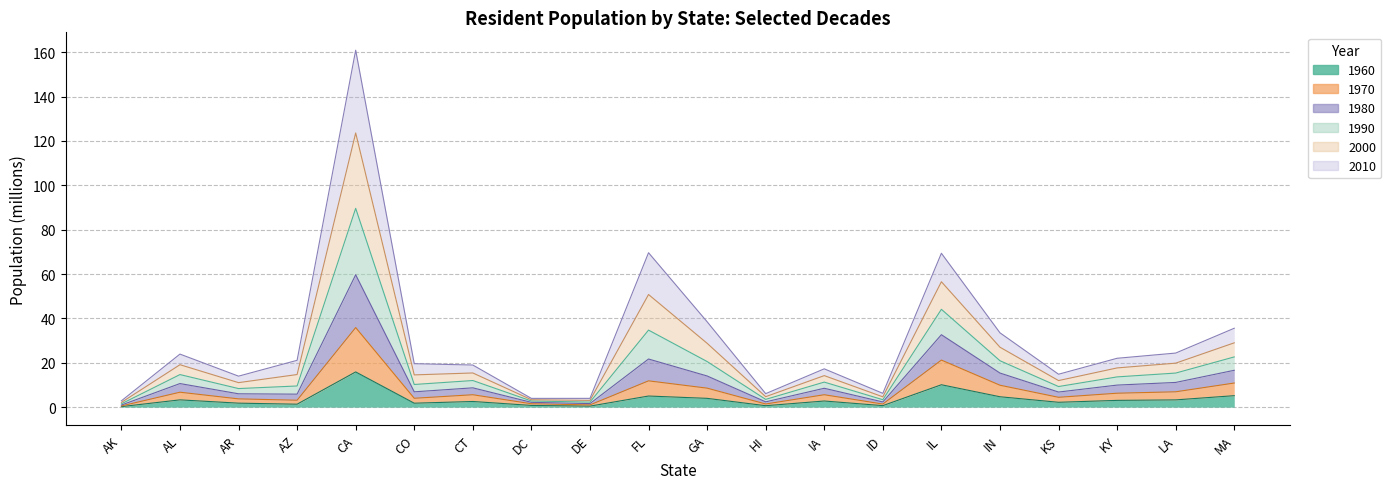

The value of 2000 at LA is 6.2. True or false?

False